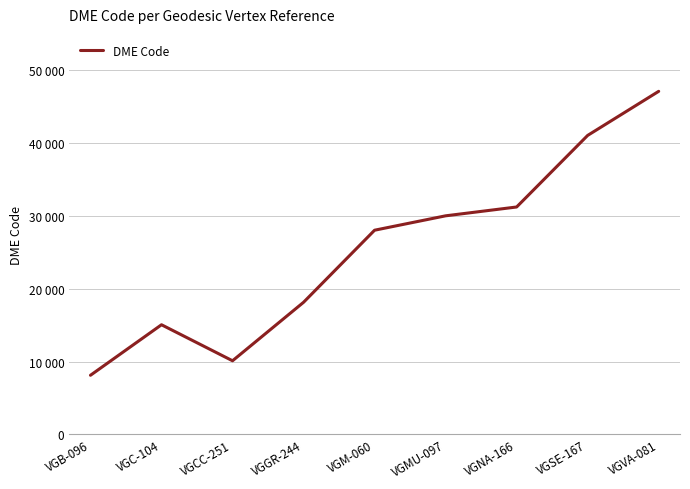

List the labels in order of value, largest first.

VGVA-081, VGSE-167, VGNA-166, VGMU-097, VGM-060, VGGR-244, VGC-104, VGCC-251, VGB-096